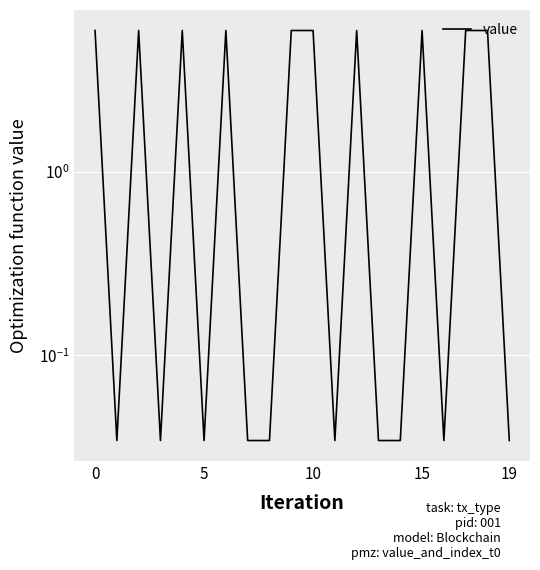

True or false: the data shows 3.4 at 10.

False